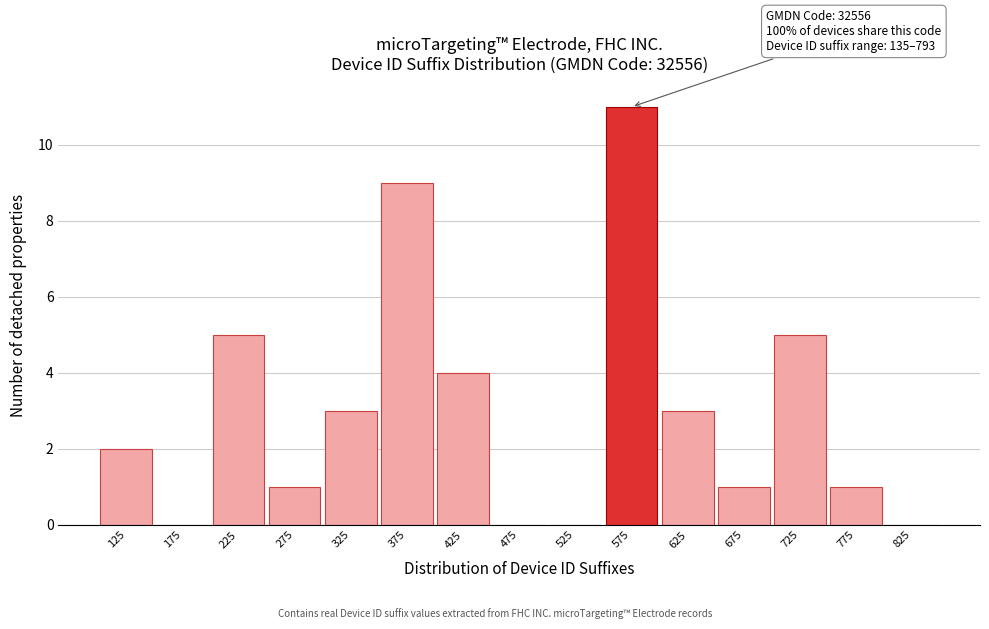

Over which range of the x-axis is the bar tallest?

550 to 600